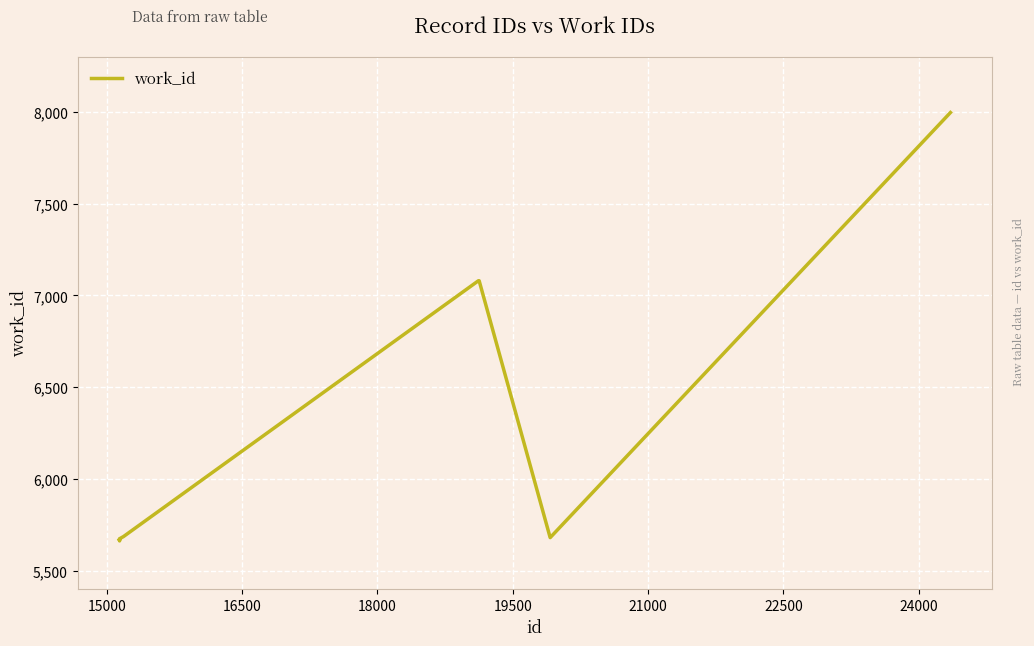

What is the minimum value shown in the chart?

5663